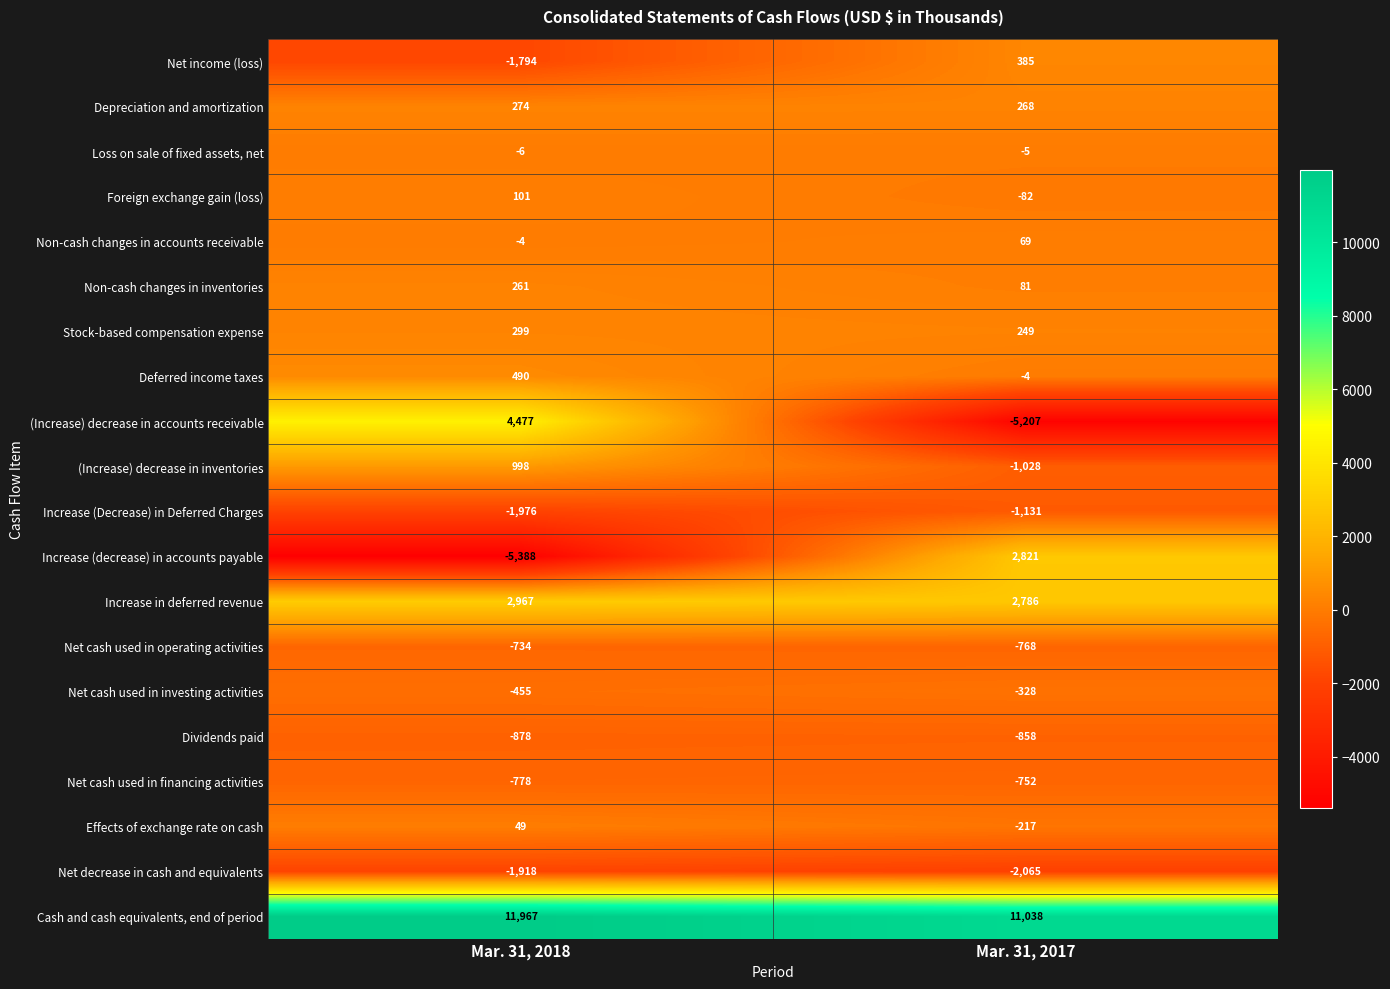

Which series has the largest total across all categories?

Cash and cash equivalents, end of period